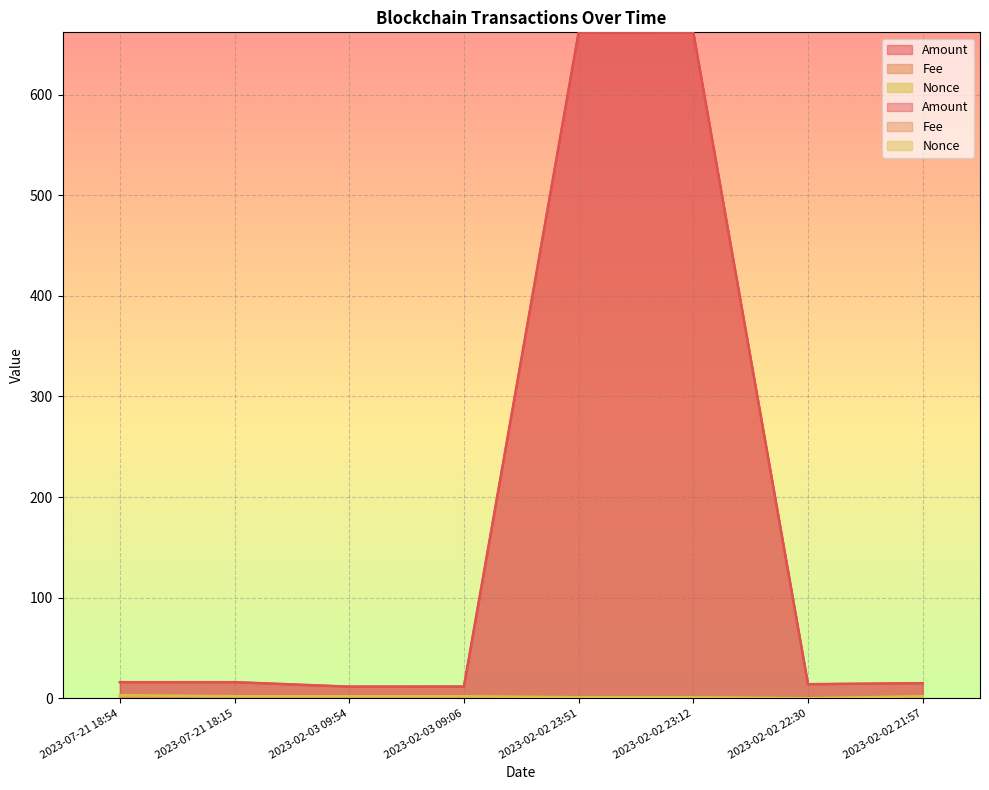

The Nonce series shows -2.0 at 2023-02-02 22:30. True or false?

False